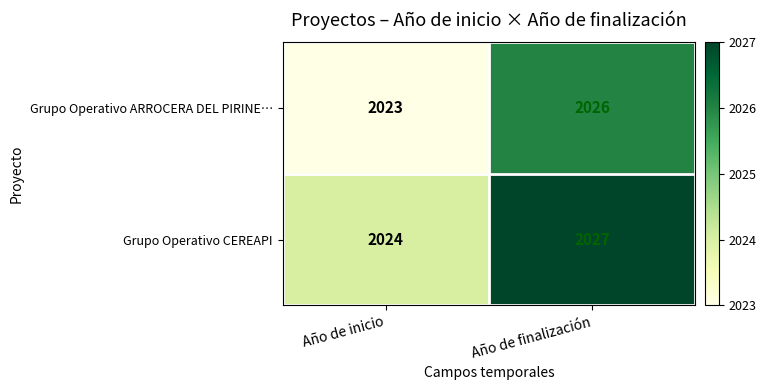

Rank the series at Año de finalización from lowest to highest value.

Grupo Operativo ARROCERA DEL PIRINE…, Grupo Operativo CEREAPI